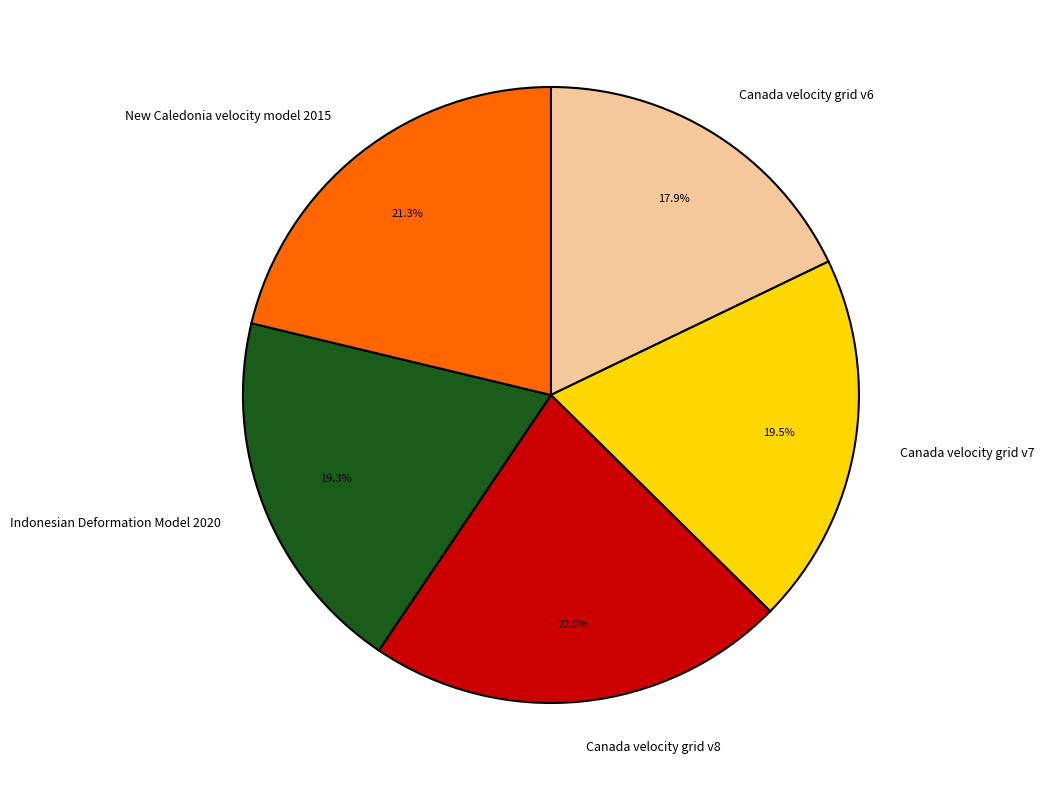

How many segments does this pie chart have?

5